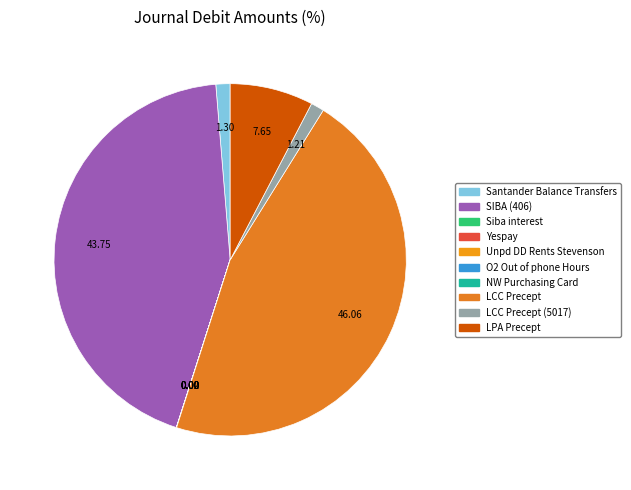

How many slices are in this pie chart?

10